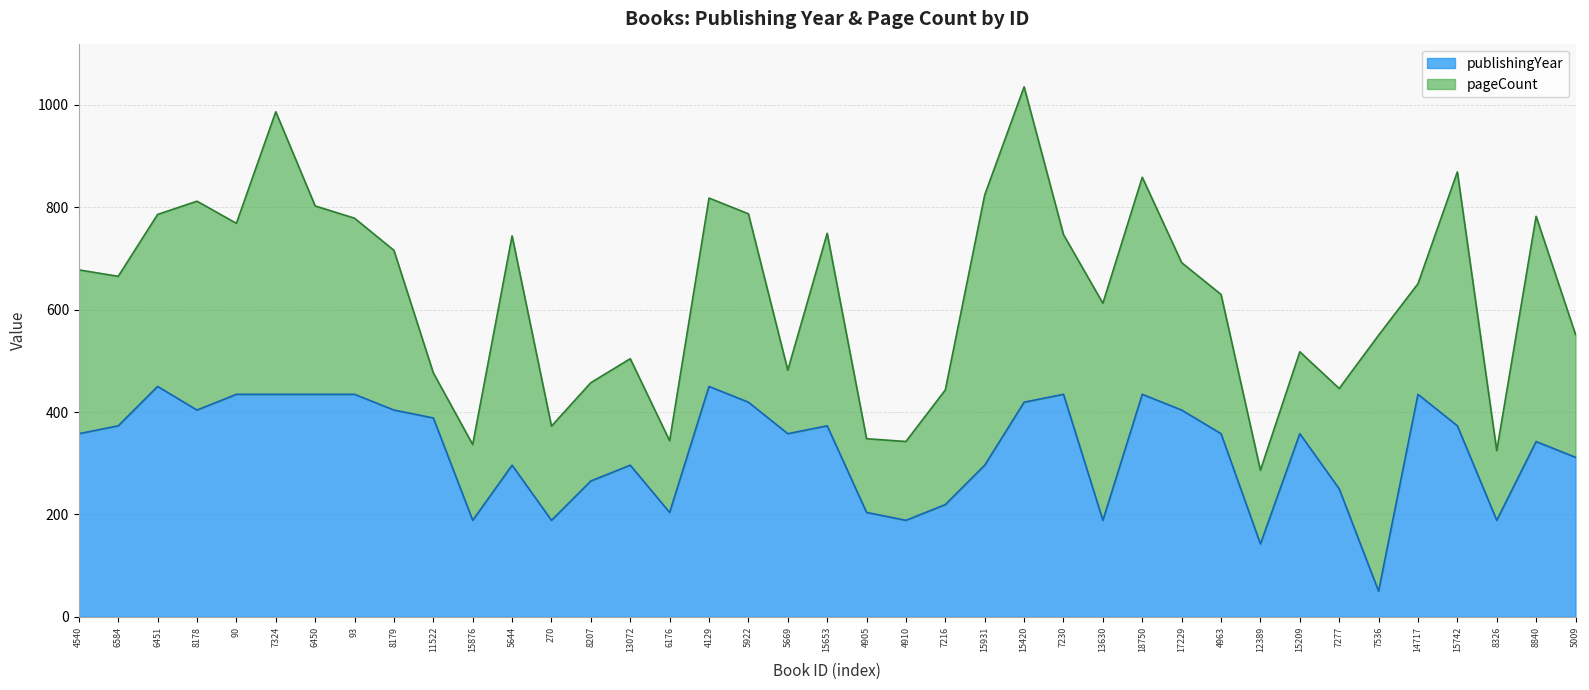

What is the difference between the values at 270 and 12389?

46.2